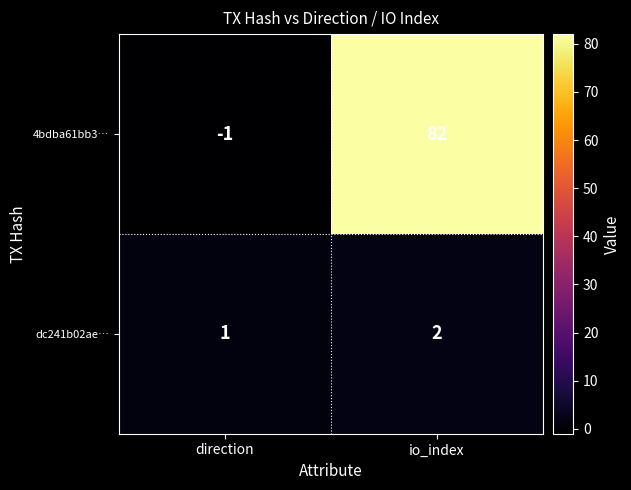

Reading right to left, extract all data points from this chart.

4bdba61bb3…: io_index=82	direction=-1
dc241b02ae…: io_index=2	direction=1